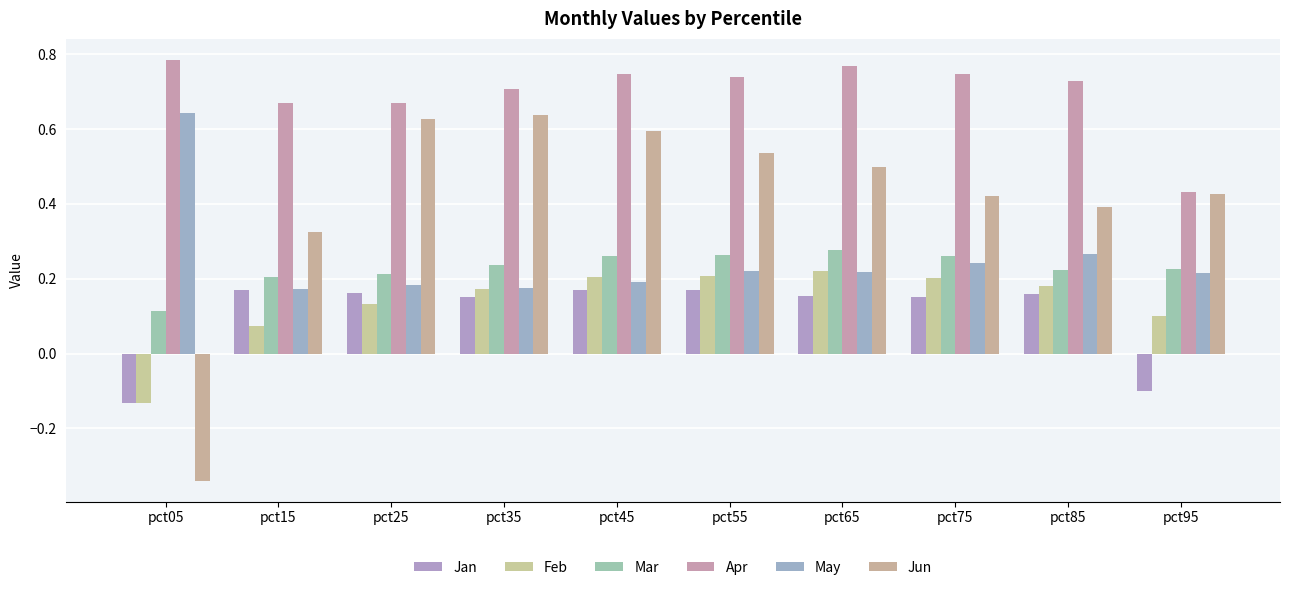

How many values in Jun are below zero?

1